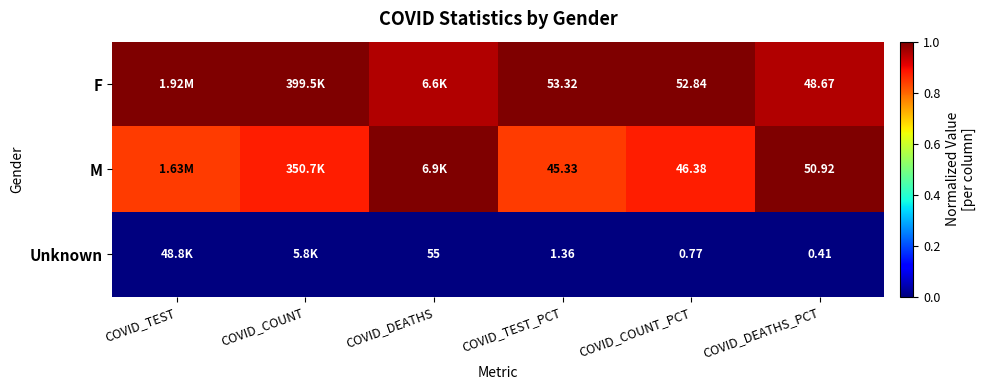

Is the value of M at COVID_TEST_PCT greater than the value of Unknown at COVID_DEATHS?

No